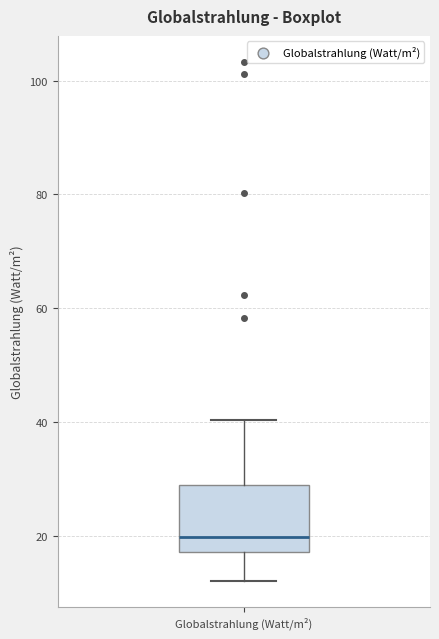

Where does the median line of the box for Globalstrahlung (Watt/m²) sit on the y-axis? The values are not printed on the chart, so give them approximately, as read against the axis.

20